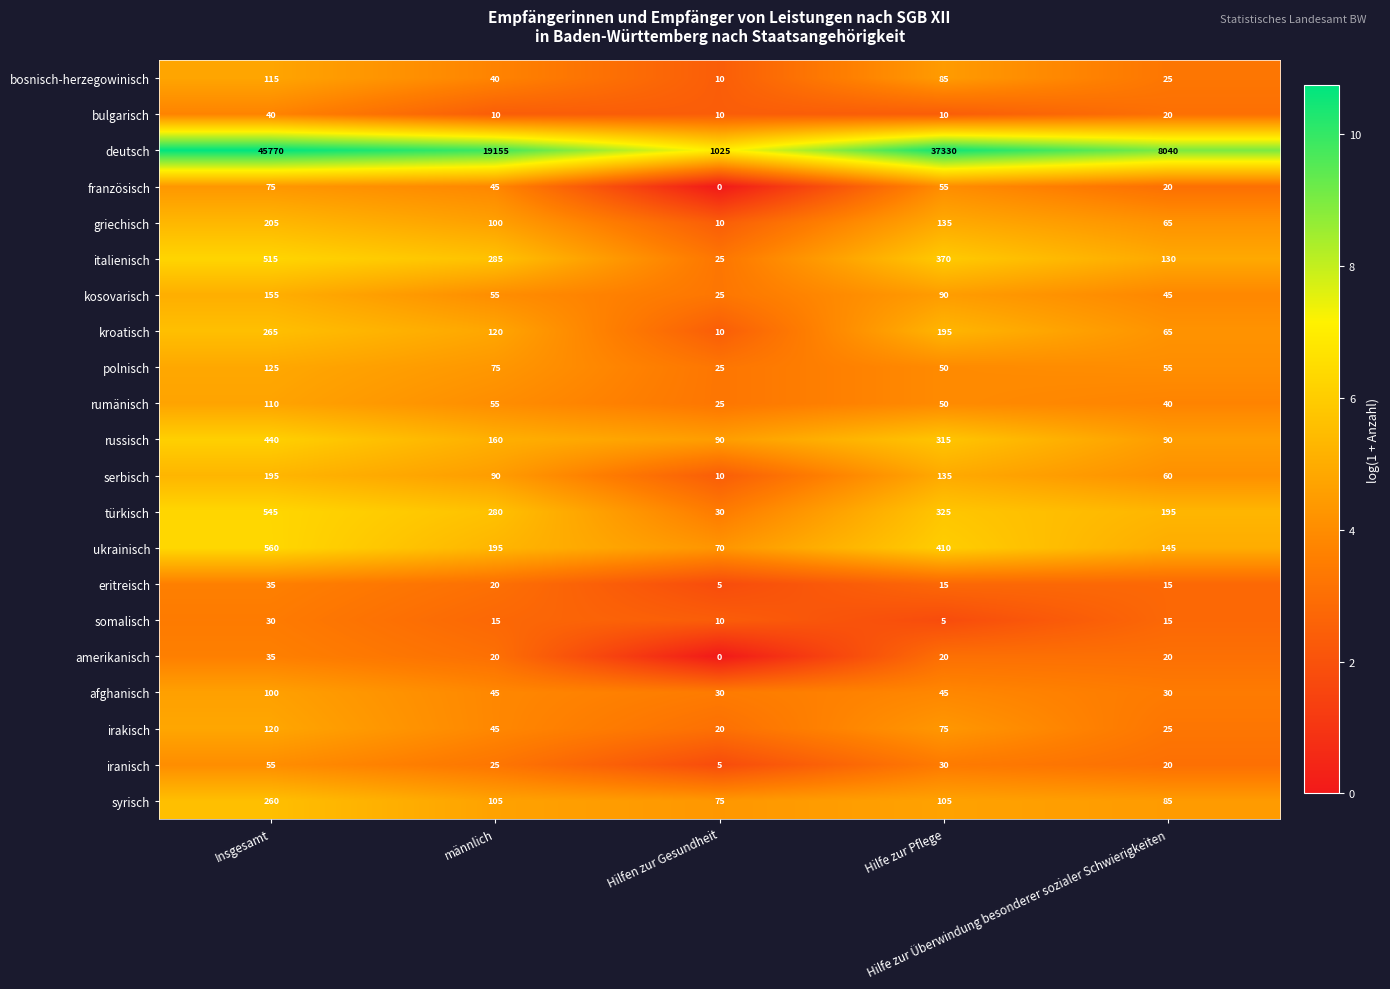

What is the total value across all series at Hilfen zur Gesundheit?

1510